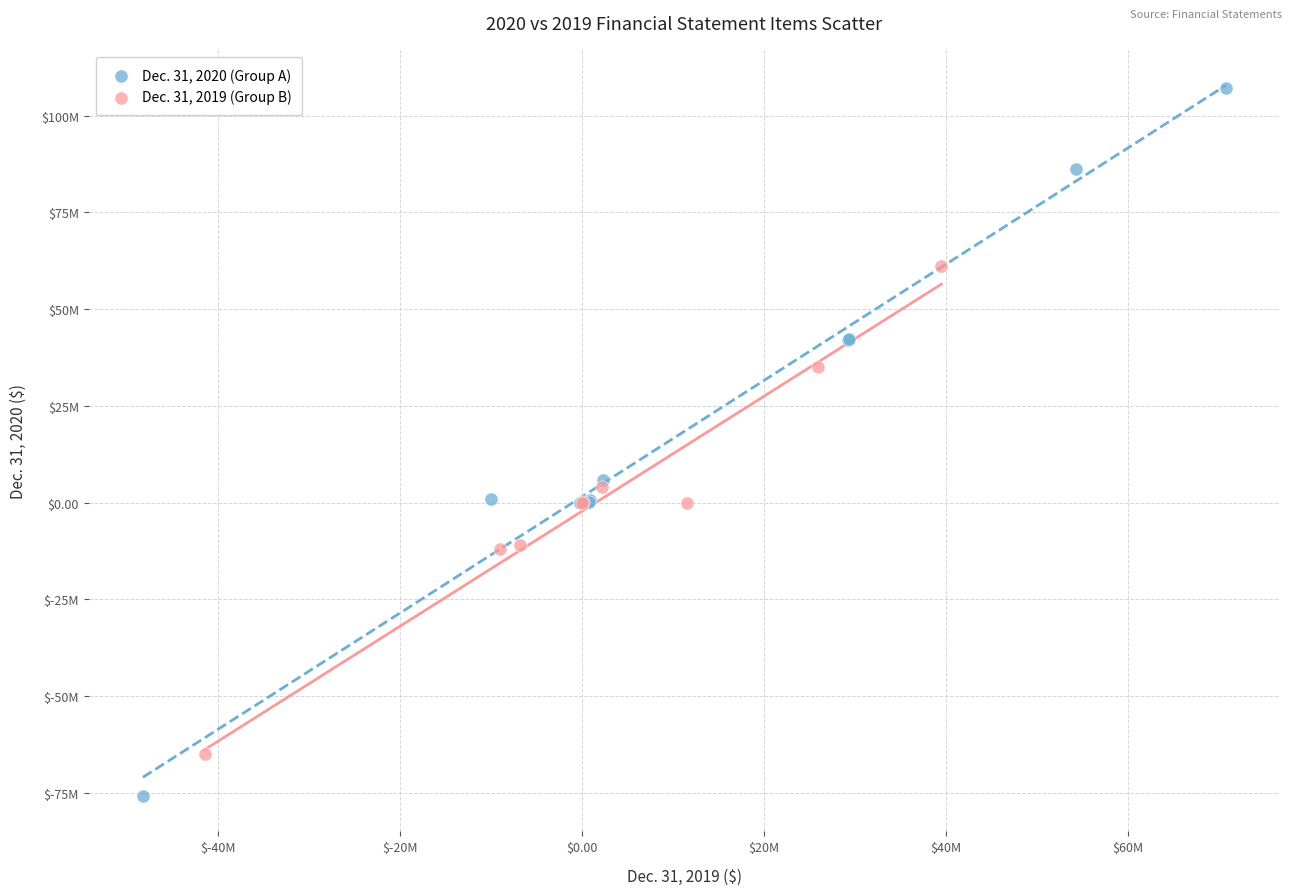

What are all the series names shown in the legend?

Dec. 31, 2020 (Group A), Dec. 31, 2019 (Group B)